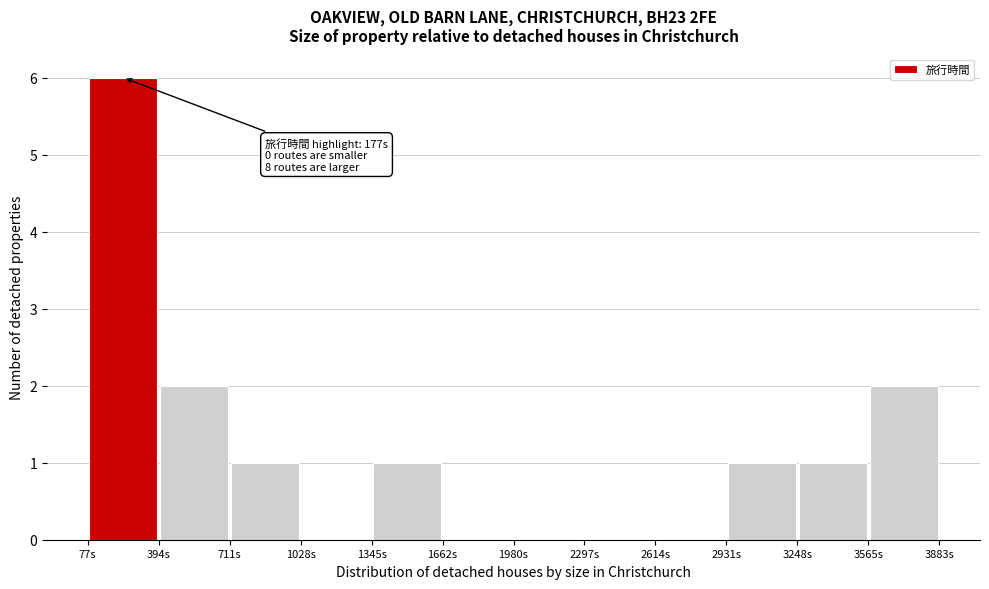

Which range on the x-axis has the tallest bar?

100 to 400